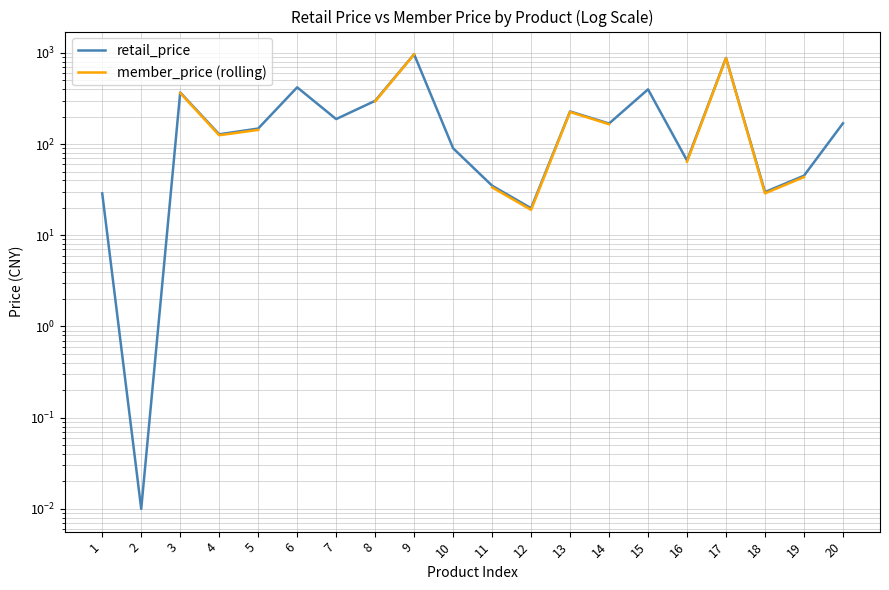

In member_price (rolling), how many points are higher than both neighbors (excluding endpoints)?

2